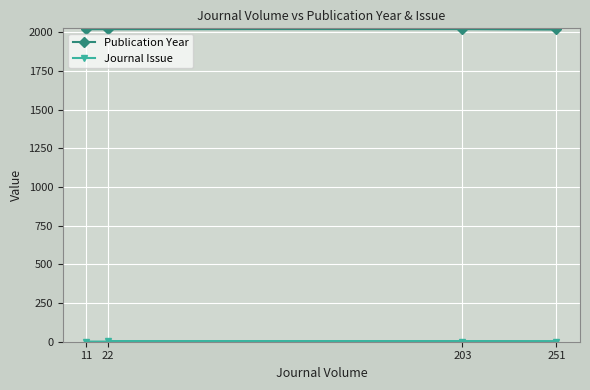

Reading left to right, extract all data points from this chart.

Publication Year: 2019	2021	2019	2022
Journal Issue: 1	1	1	3